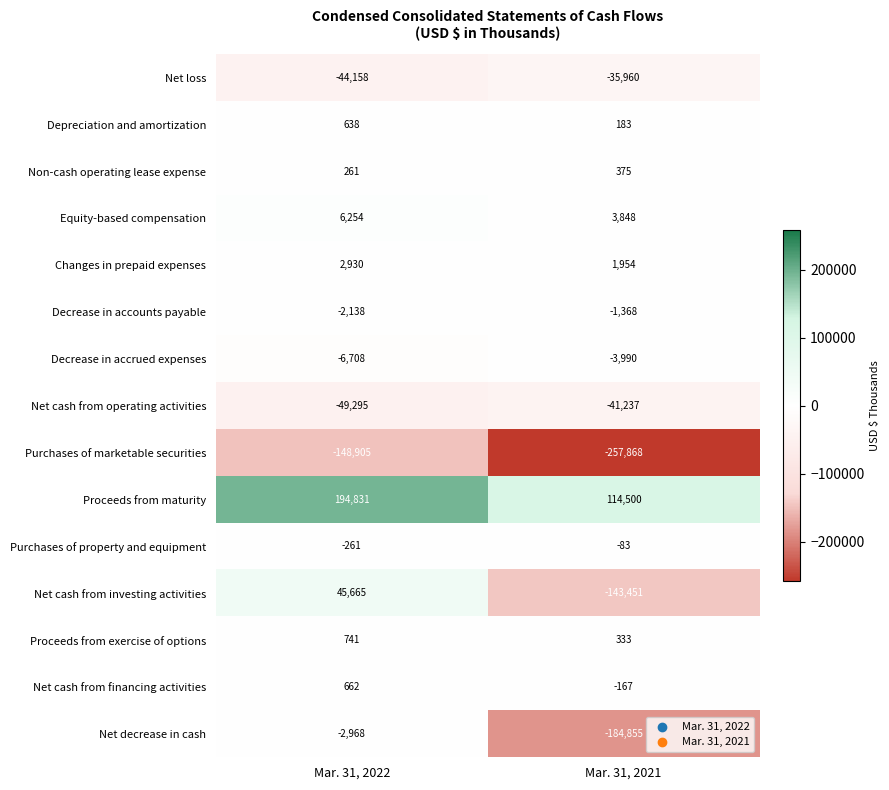

What is the total value across all series at Mar. 31, 2022?

-2451